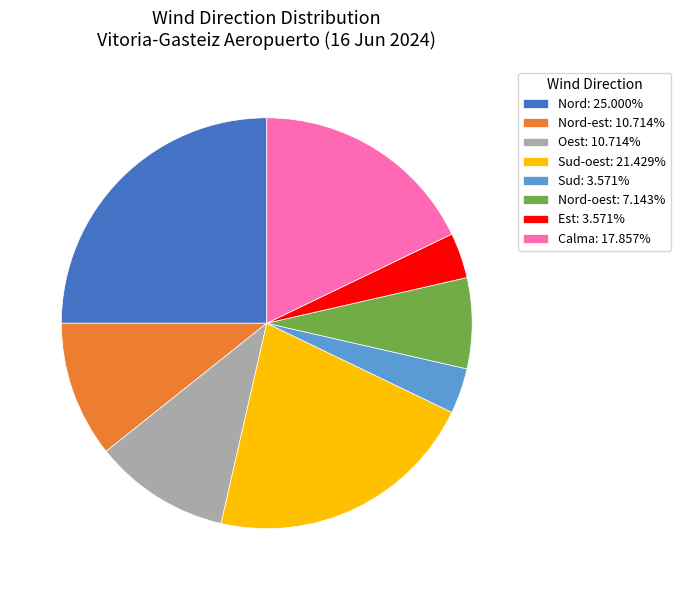

Is the sum of Nord-oest: 7.143% and Nord-est: 10.714% greater than half?

No